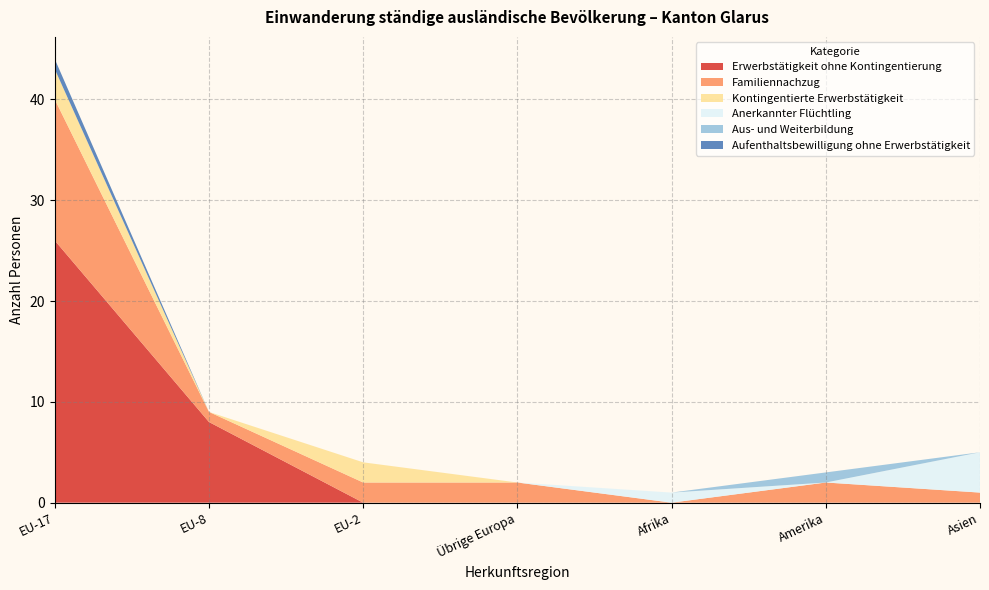

Reading left to right, transcribe all the data shown in this chart.

Erwerbstätigkeit ohne Kontingentierung: EU-17=26	EU-8=8	EU-2=0	Übrige Europa=0	Afrika=0	Amerika=0	Asien=0
Familiennachzug: EU-17=14	EU-8=1	EU-2=2	Übrige Europa=2	Afrika=0	Amerika=2	Asien=1
Kontingentierte Erwerbstätigkeit: EU-17=3	EU-8=0	EU-2=2	Übrige Europa=0	Afrika=0	Amerika=0	Asien=0
Anerkannter Flüchtling: EU-17=0	EU-8=0	EU-2=0	Übrige Europa=0	Afrika=1	Amerika=0	Asien=4
Aus- und Weiterbildung: EU-17=0	EU-8=0	EU-2=0	Übrige Europa=0	Afrika=0	Amerika=1	Asien=0
Aufenthaltsbewilligung ohne Erwerbstätigkeit: EU-17=1	EU-8=0	EU-2=0	Übrige Europa=0	Afrika=0	Amerika=0	Asien=0